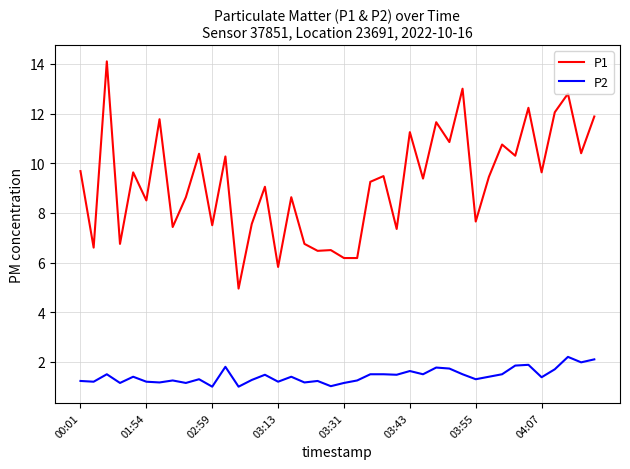

What are all the series names shown in the legend?

P1, P2